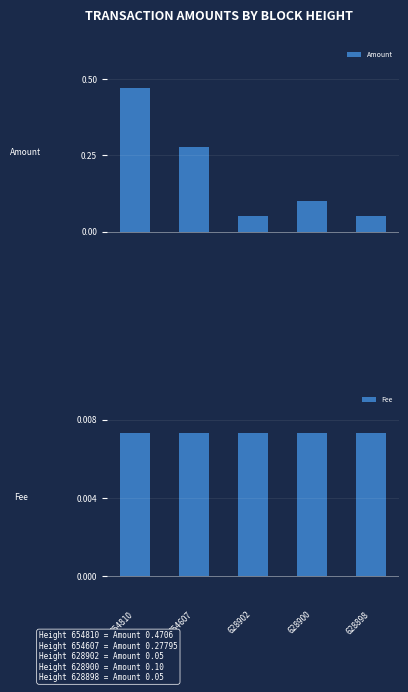

List the series in order of their peak value, lowest first.

Fee, Amount